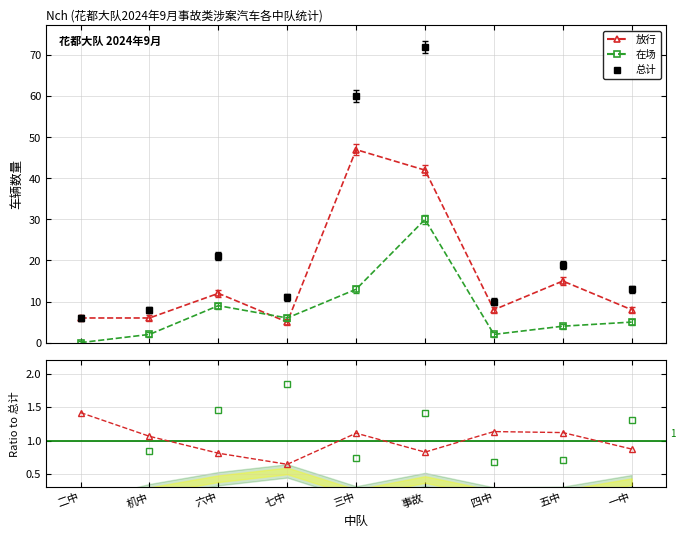

Rank the categories by 放行(归一) value from highest to lowest.

二中, 四中, 五中, 三中, 机中, 一中, 事故, 六中, 七中